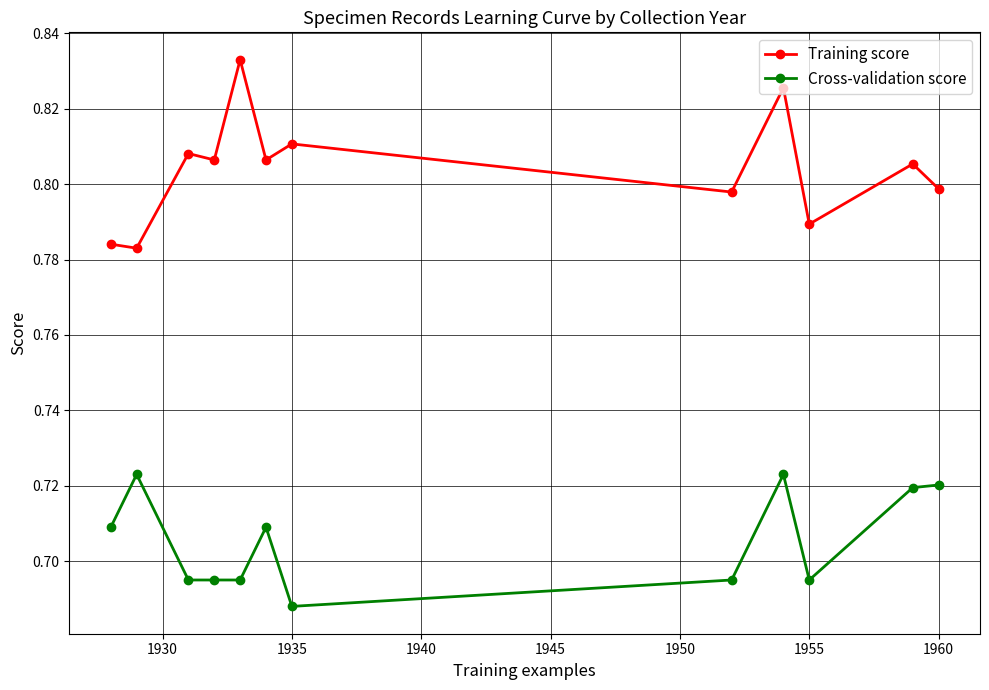

Rank the series by their average value, from highest to lowest.

Training score, Cross-validation score